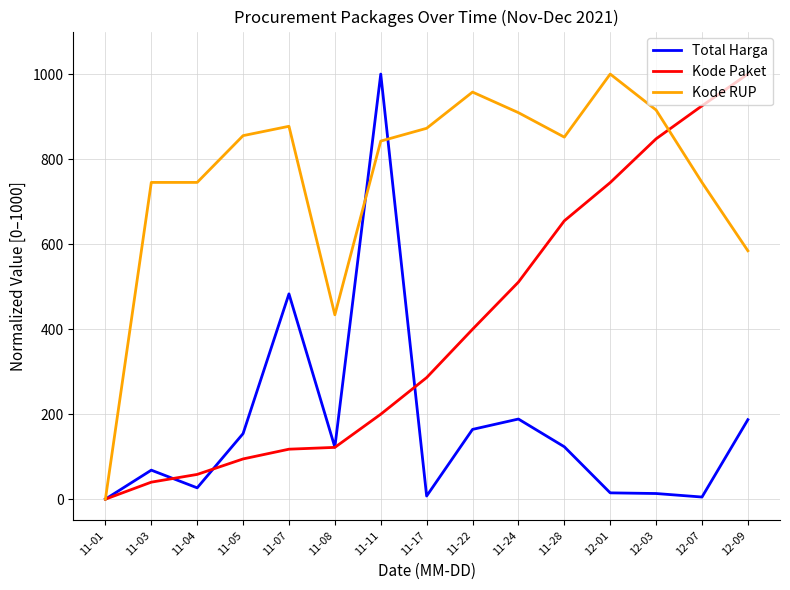

How many distinct data groups are displayed?

3